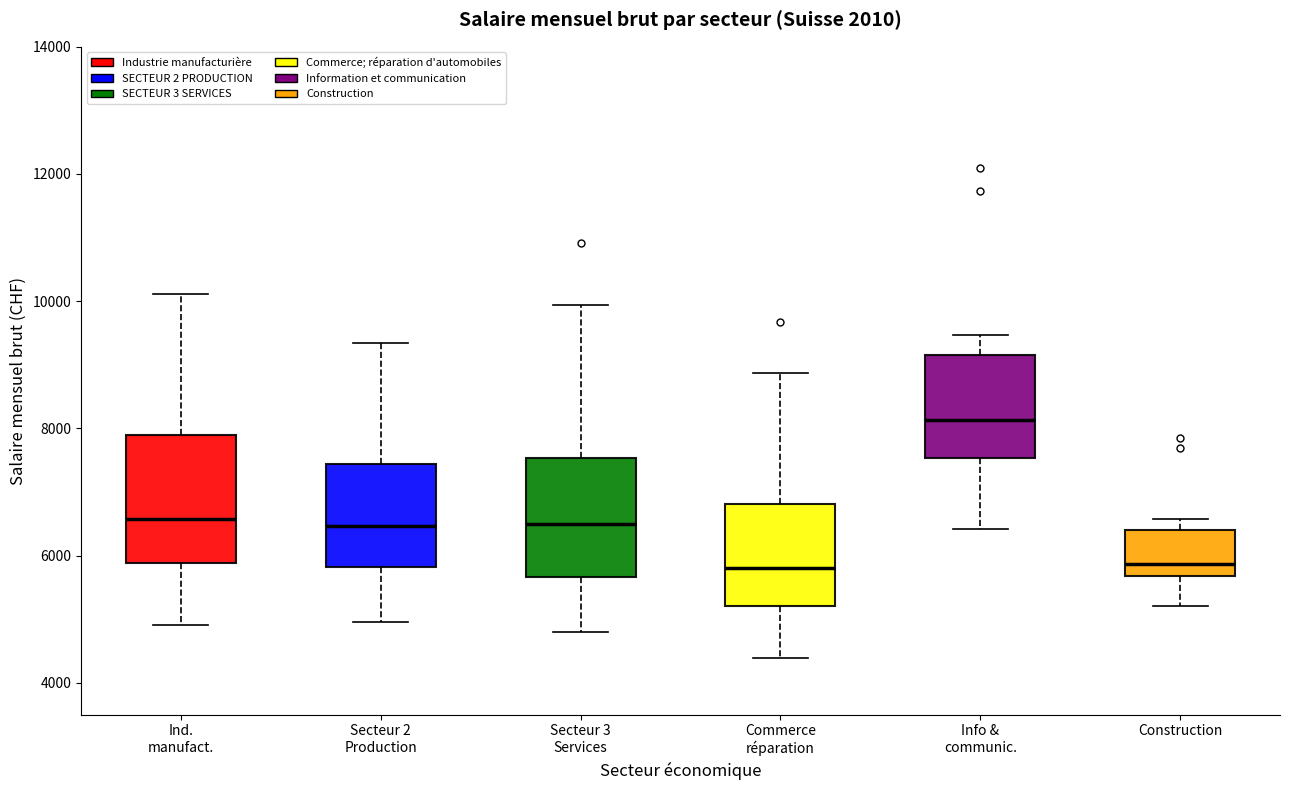

Reading left to right, read every box against the y-axis: the position of its median line, the range the box covers, and the ends of its whiskers. The values are not printed on the chart, so give them approximately, as read against the axis.

Ind. manufact.: median 6600, box 5800 to 7800, whiskers 5000 to 10200
Secteur 2 Production: median 6400, box 5800 to 7400, whiskers 5000 to 9400
Secteur 3 Services: median 6400, box 5600 to 7600, whiskers 4800 to 10000
Commerce réparation: median 5800, box 5200 to 6800, whiskers 4400 to 8800
Info & communic.: median 8200, box 7600 to 9200, whiskers 6400 to 9400
Construction: median 5800, box 5600 to 6400, whiskers 5200 to 6600